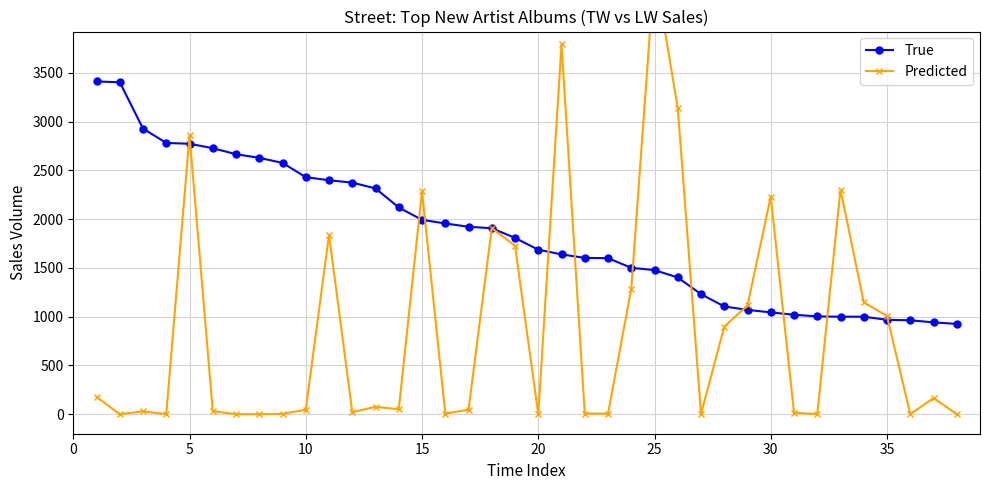

True or false: True and Predicted cross at least once.

True